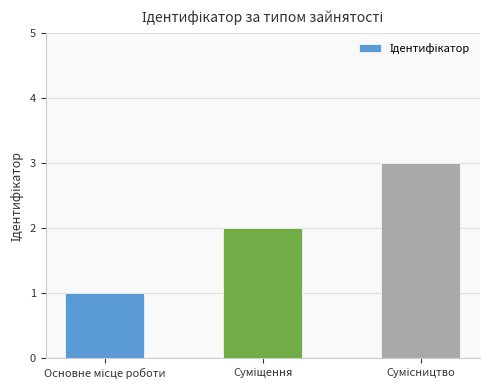

What is the maximum value shown in the chart?

3